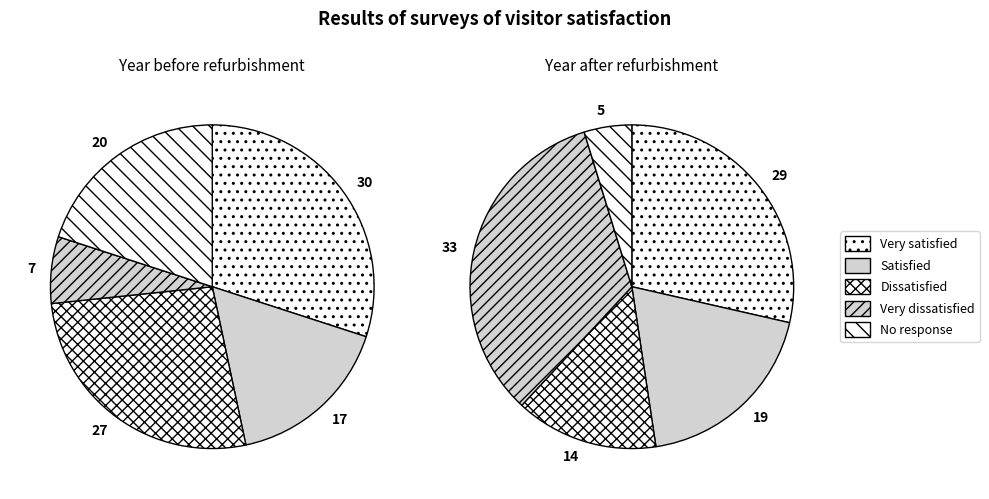

Does 2 account for over 50% of the chart?

No